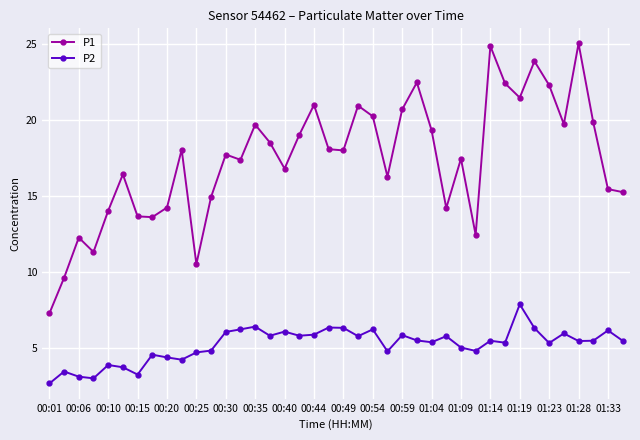

What is the sum of all P2 values?

207.6